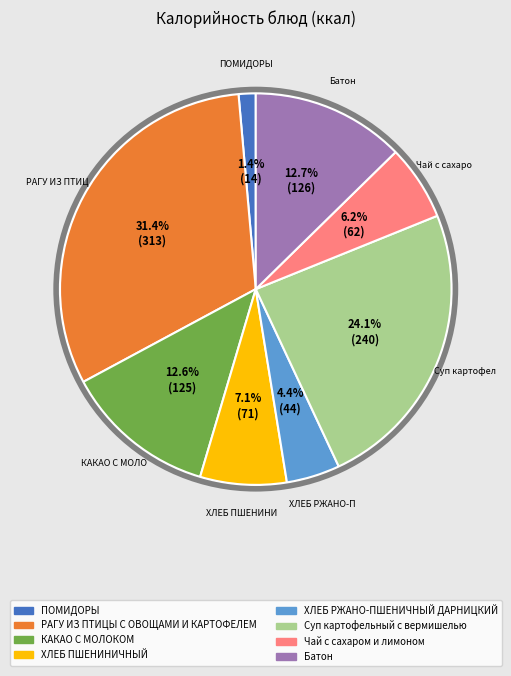

What is the ratio of the value at РАГУ ИЗ ПТИЦЫ С ОВОЩАМИ И КАРТОФЕЛЕМ to the value at ХЛЕБ ПШЕНИНИЧНЫЙ?

4.4